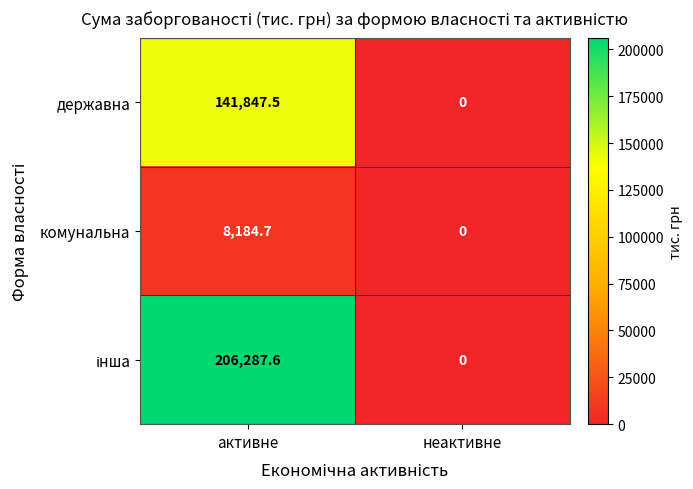

The value of державна at активне is 141847.5. True or false?

True